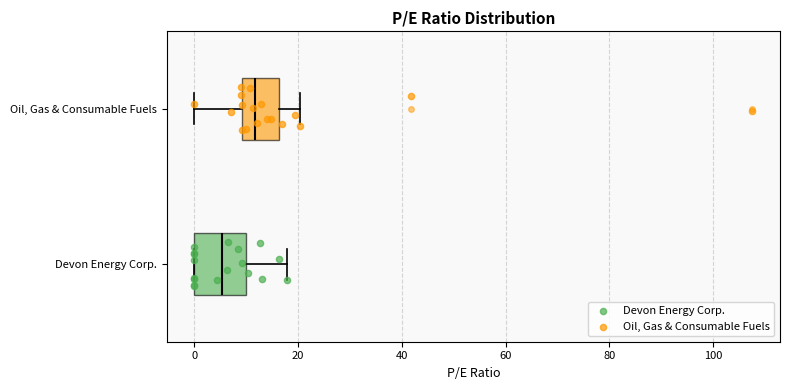

Where does the right whisker of the box for Oil, Gas & Consumable Fuels end on the x-axis? The values are not printed on the chart, so give them approximately, as read against the axis.

20